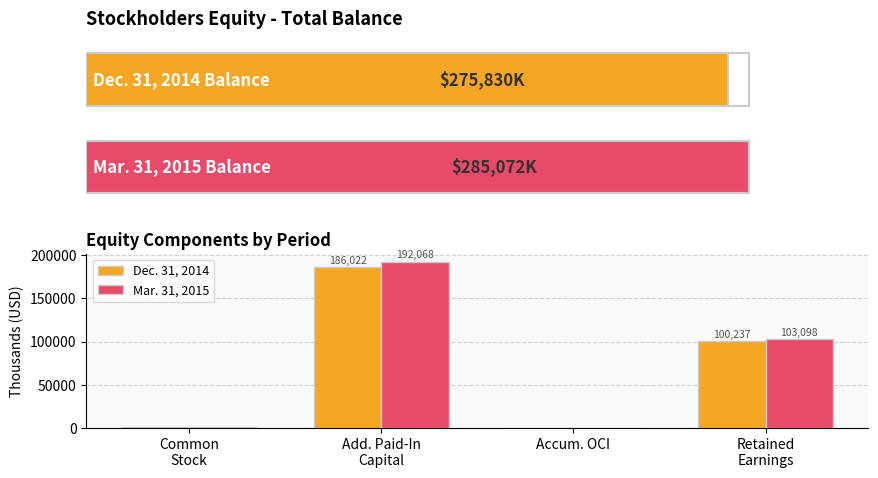

How many bars are there in total?

8